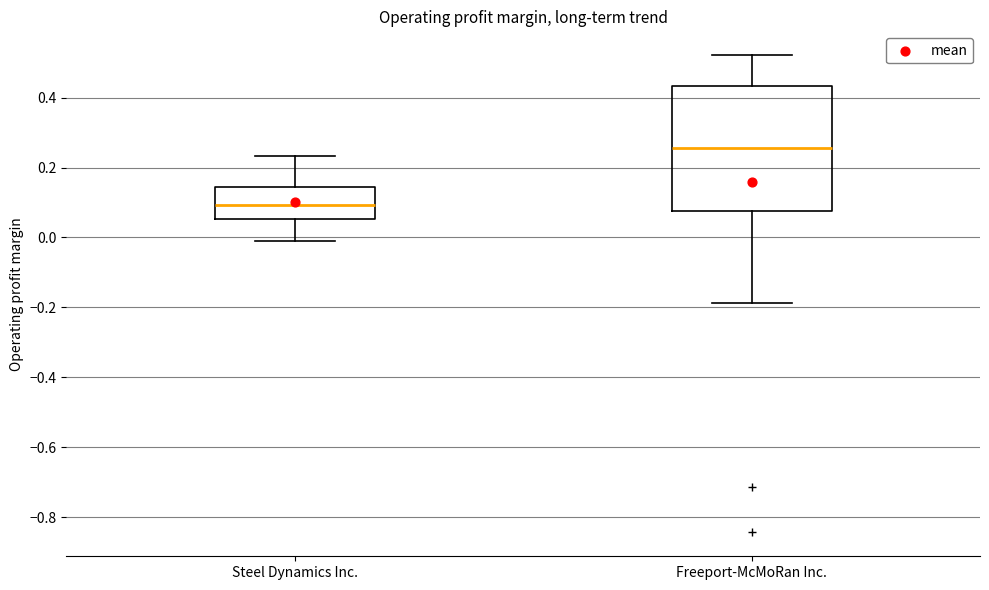

Reading left to right, transcribe this box plot: for each box, give where its median line is, the range the box spans, and where its two whiskers end, as read against the y-axis. The values are not printed on the chart, so give them approximately, as read against the axis.

Steel Dynamics Inc.: median 0.10, box 0.06 to 0.14, whiskers 0.00 to 0.24
Freeport-McMoRan Inc.: median 0.26, box 0.08 to 0.44, whiskers -0.18 to 0.52